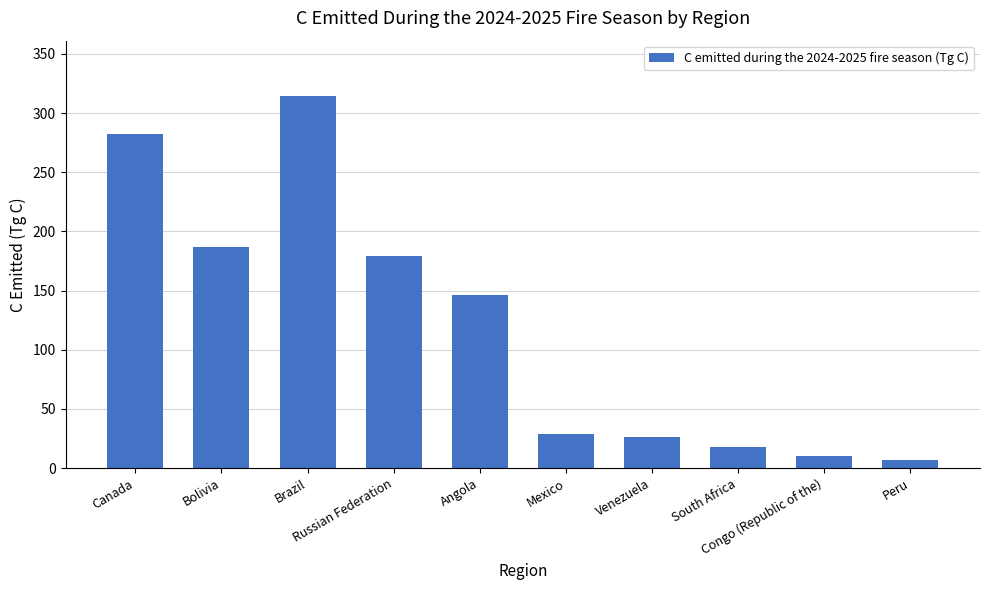

Which category has the highest value across all series?

Brazil